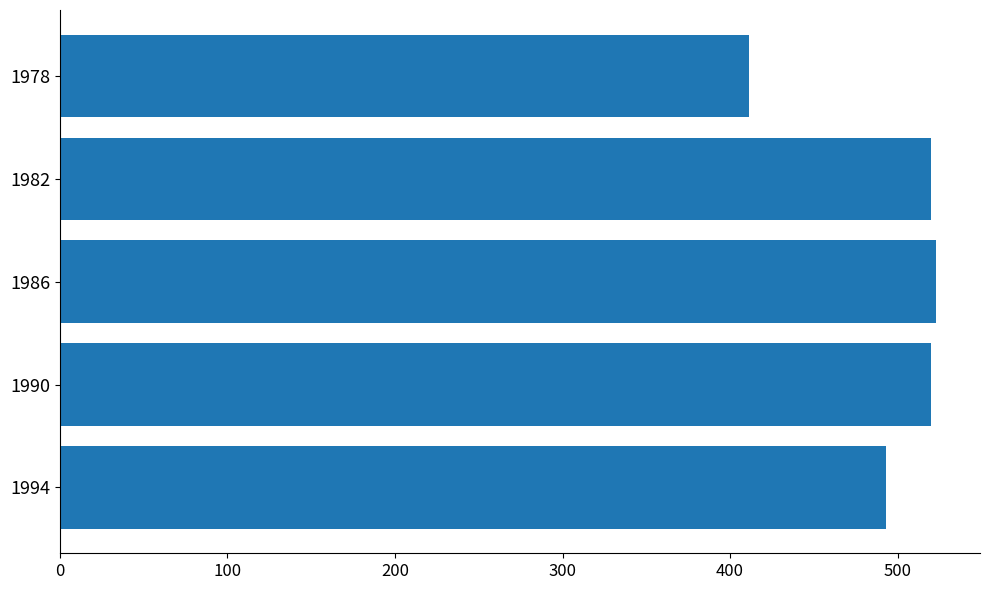

True or false: the data shows 777 at 1994.

False